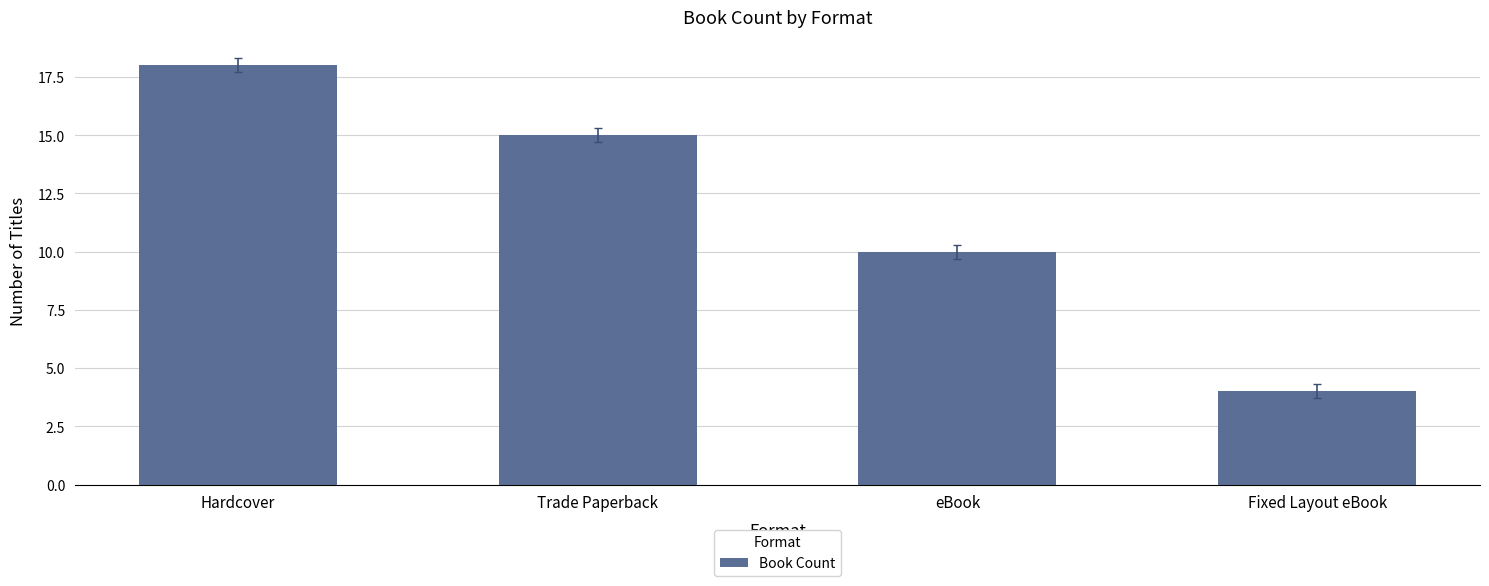

How many values are between 10 and 18?

3